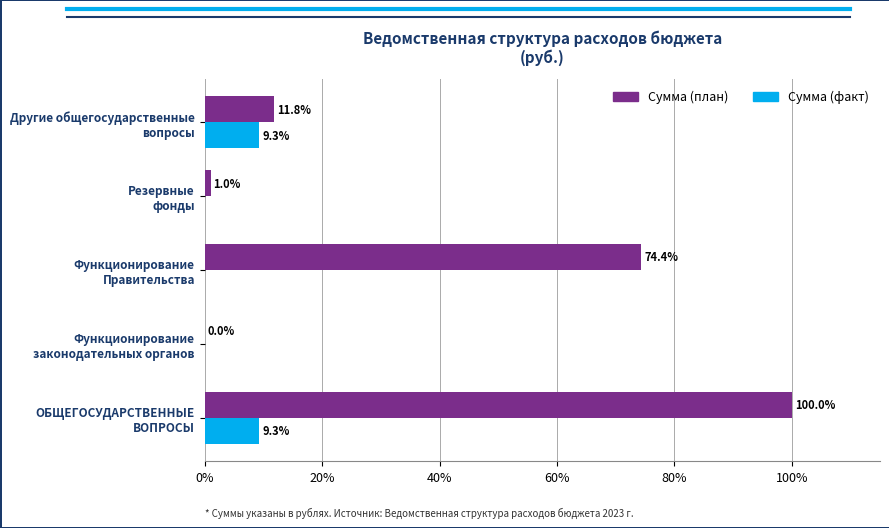

Which series has the largest total across all categories?

Сумма (план)